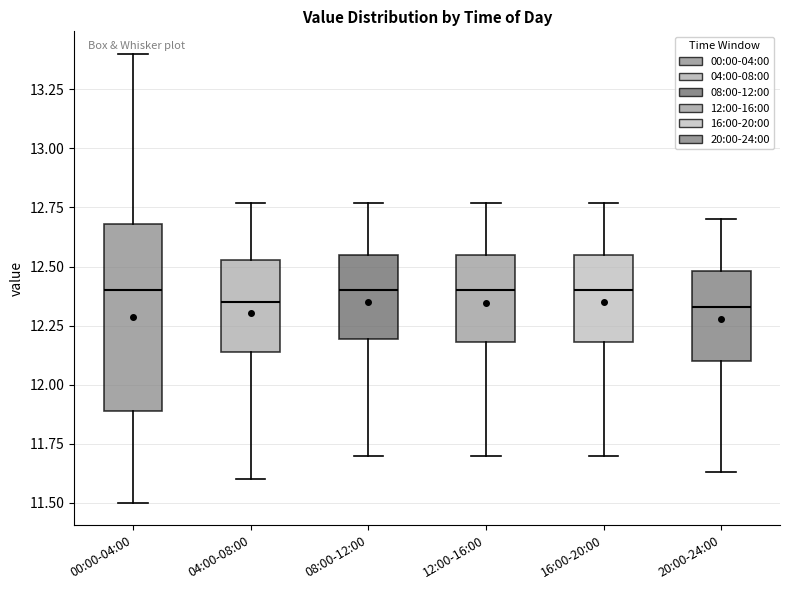

Where is the lower edge of the box for 08:00-12:00 on the y-axis? The values are not printed on the chart, so give them approximately, as read against the axis.

12.20